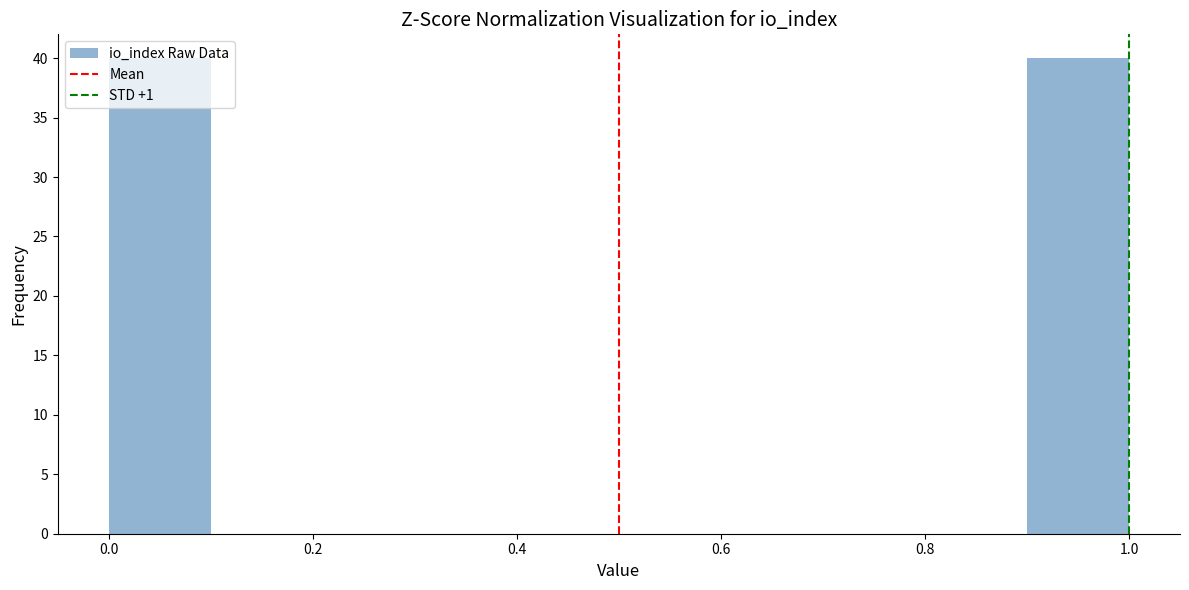

Reading left to right, list every bar in this chart as the range it spans on the x-axis followed by its height. The values are not printed on the chart, so give them approximately, as read against the axis.

0.0 to 0.1: 40
0.1 to 0.2: 0
0.2 to 0.3: 0
0.3 to 0.4: 0
0.4 to 0.5: 0
0.5 to 0.6: 0
0.6 to 0.7: 0
0.7 to 0.8: 0
0.8 to 0.9: 0
0.9 to 1.0: 40